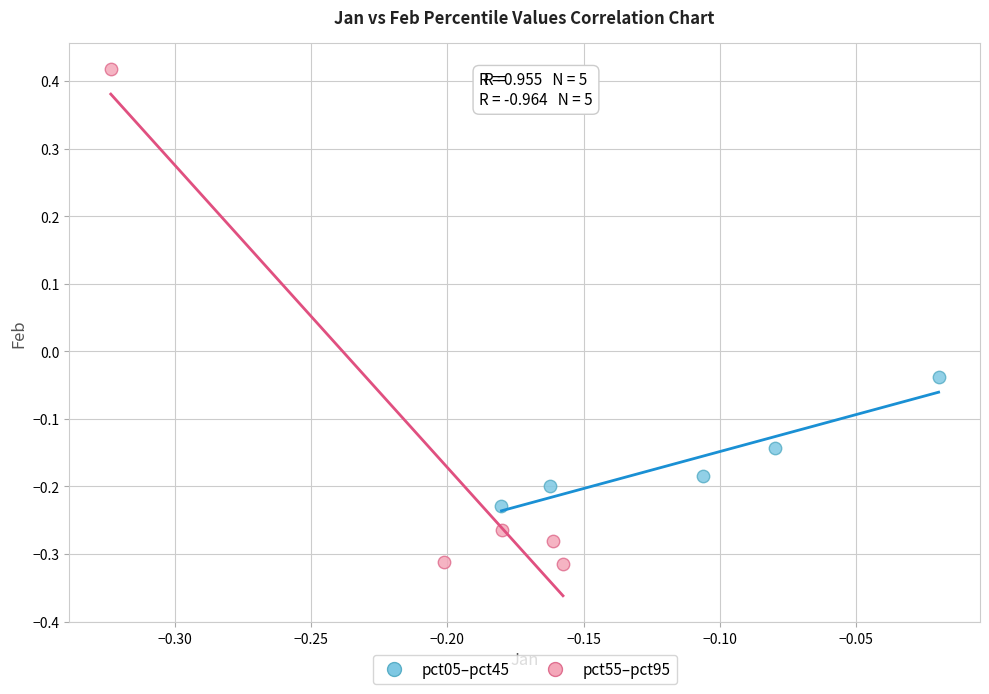

Which series contains the highest Y value?

pct55–pct95